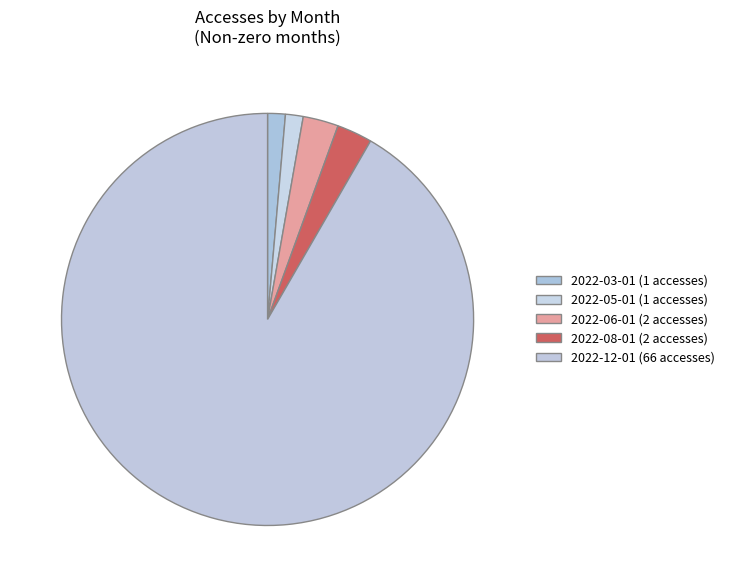

How many segments does this pie chart have?

5